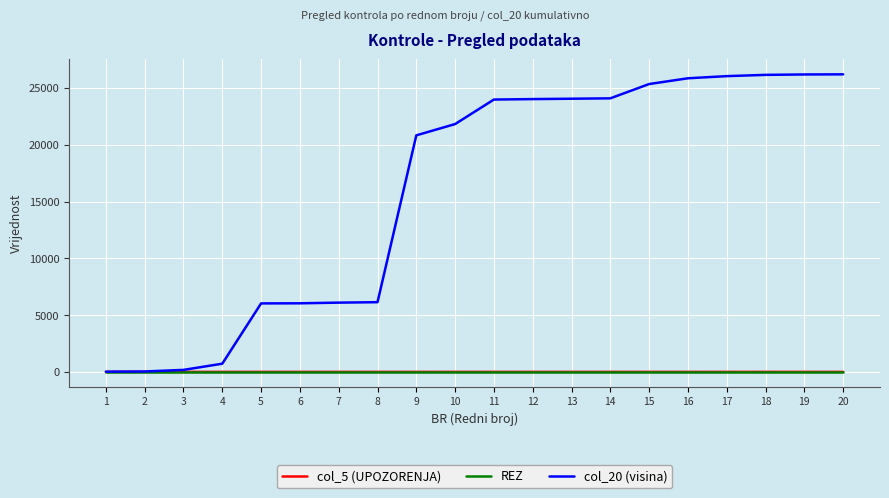

How many series are shown in this chart?

3